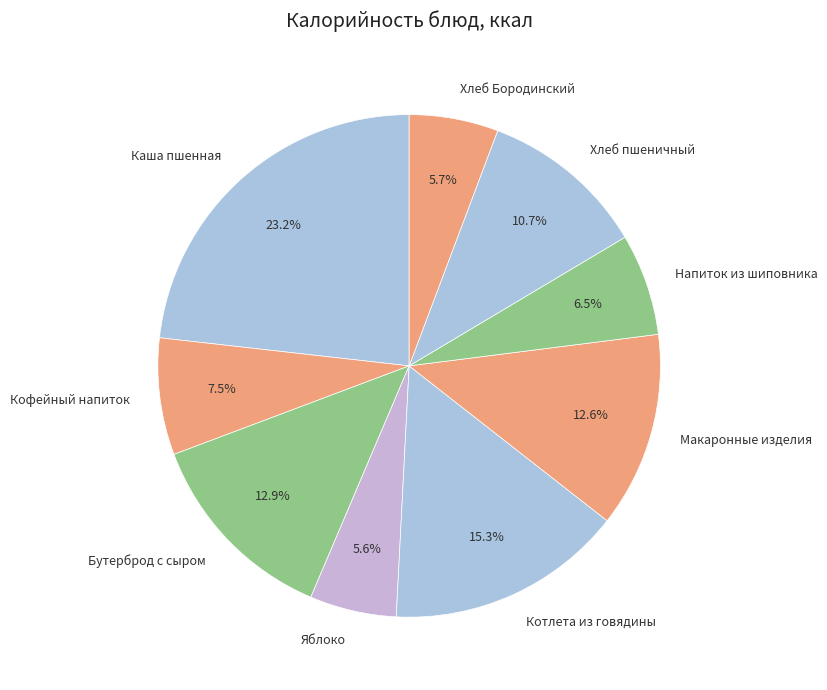

What is the largest slice in the pie chart?

Каша пшенная